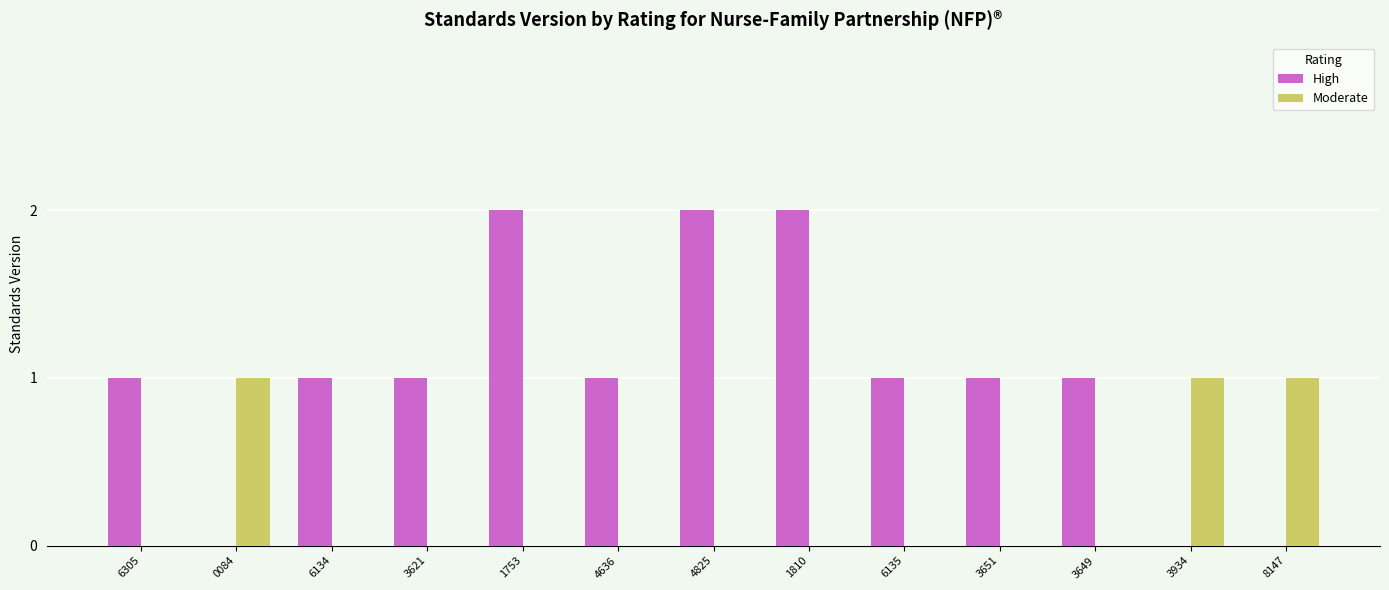

The value of Moderate at 4636 is 0. True or false?

True